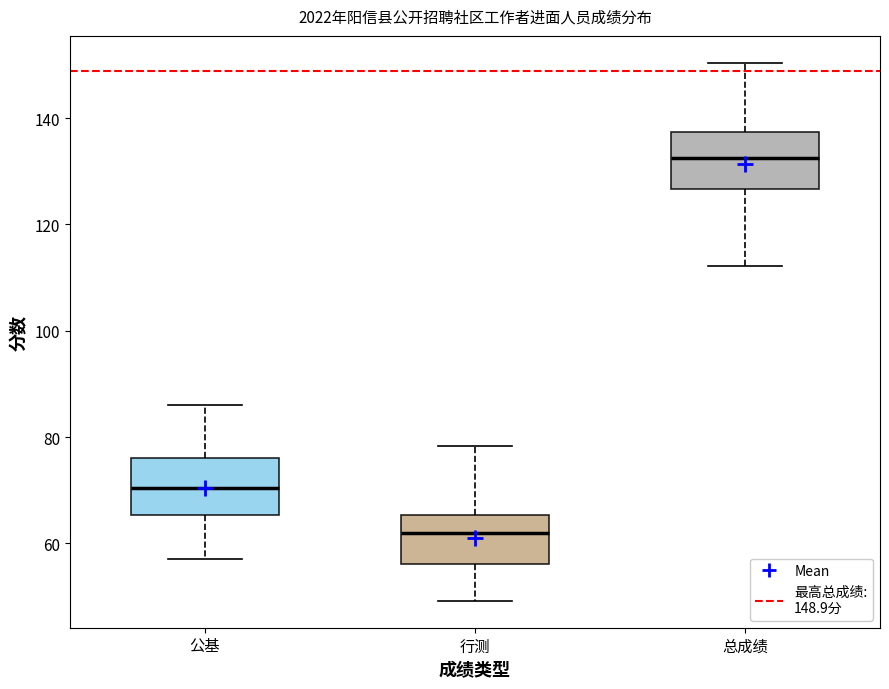

Where does the upper whisker of the box for 行测 end on the y-axis? The values are not printed on the chart, so give them approximately, as read against the axis.

78